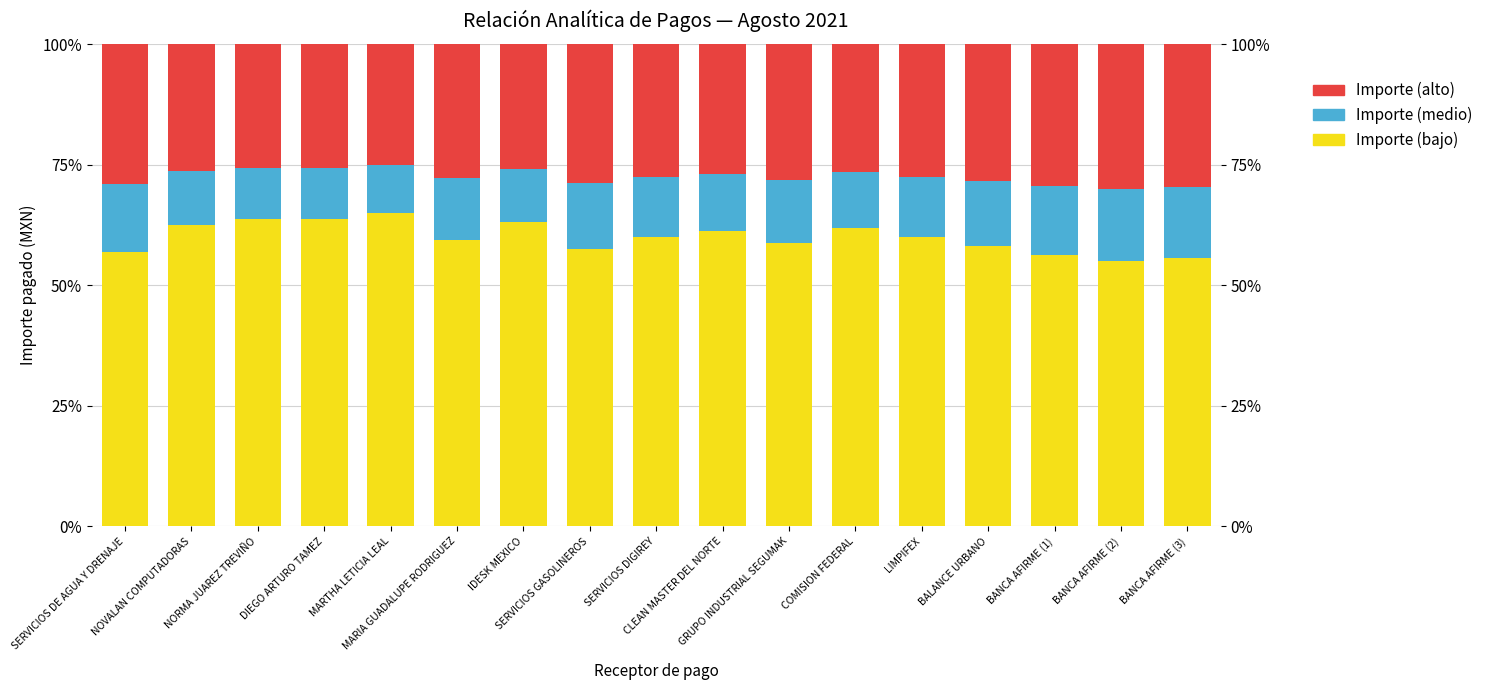

What is the sum of all Importe (medio) values?

213.1